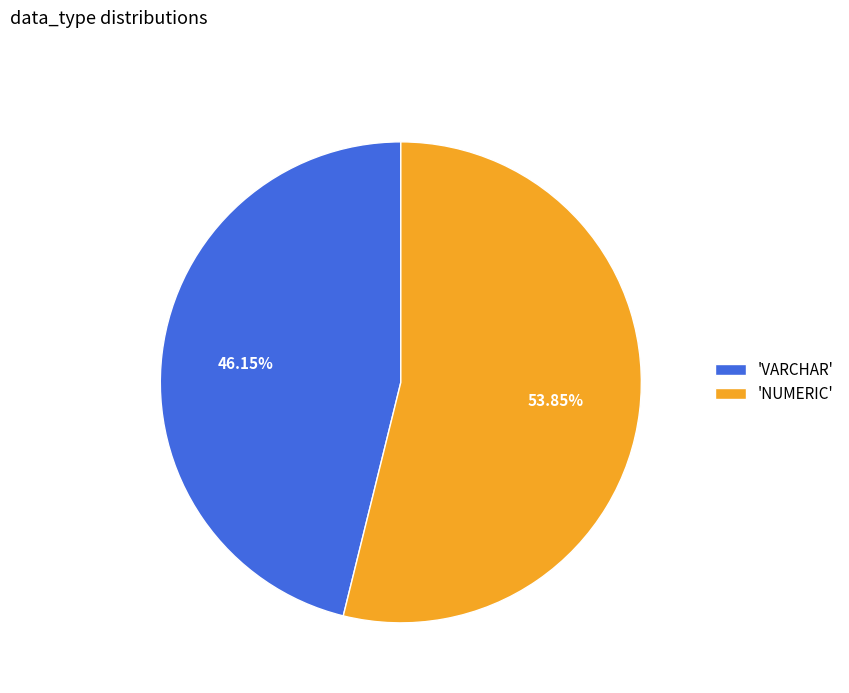

Rank the categories by value from highest to lowest.

'NUMERIC', 'VARCHAR'